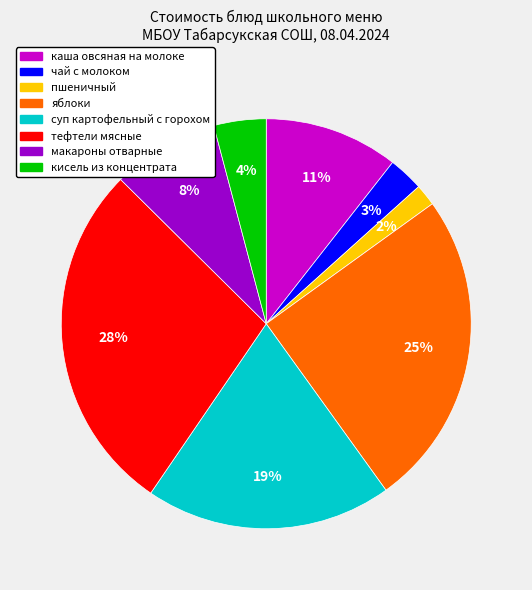

To the nearest percent, what is the average slice percentage?

12%